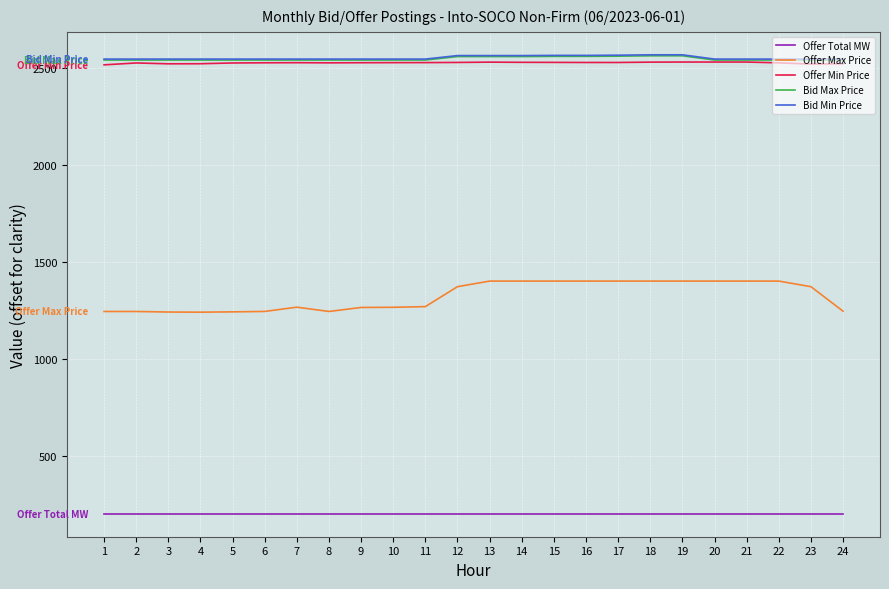

What is the spread (max minus min) of values at 1?

2345.0